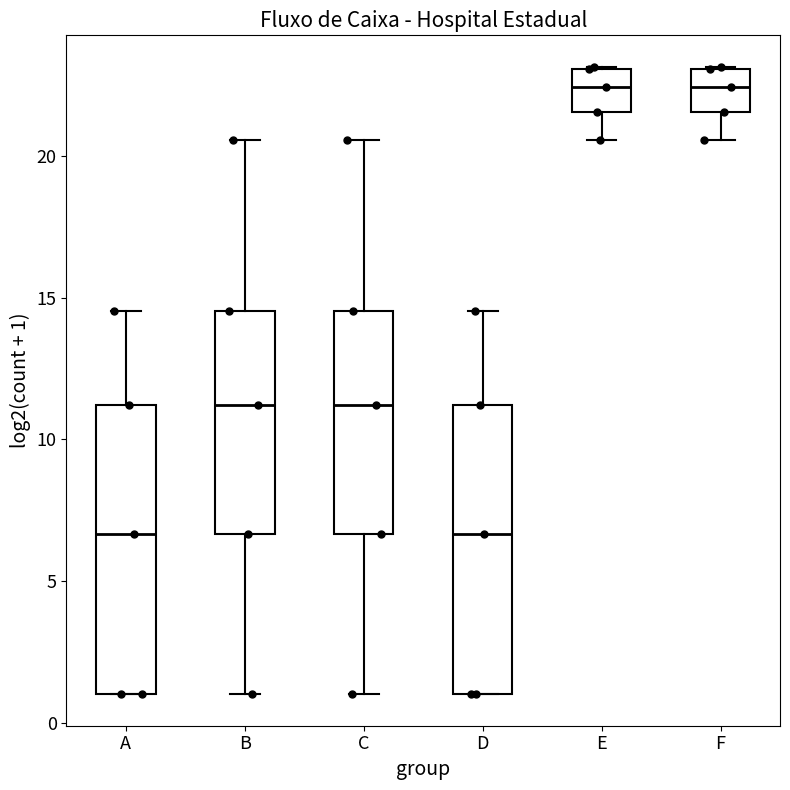

Reading left to right, read every box against the y-axis: the position of its median line, the range the box covers, and the ends of its whiskers. The values are not printed on the chart, so give them approximately, as read against the axis.

A: median 6.5, box 1.0 to 11.0, whiskers 1.0 to 14.5
B: median 11.0, box 6.5 to 14.5, whiskers 1.0 to 20.5
C: median 11.0, box 6.5 to 14.5, whiskers 1.0 to 20.5
D: median 6.5, box 1.0 to 11.0, whiskers 1.0 to 14.5
E: median 22.5, box 21.5 to 23.0, whiskers 20.5 to 23.0
F: median 22.5, box 21.5 to 23.0, whiskers 20.5 to 23.0